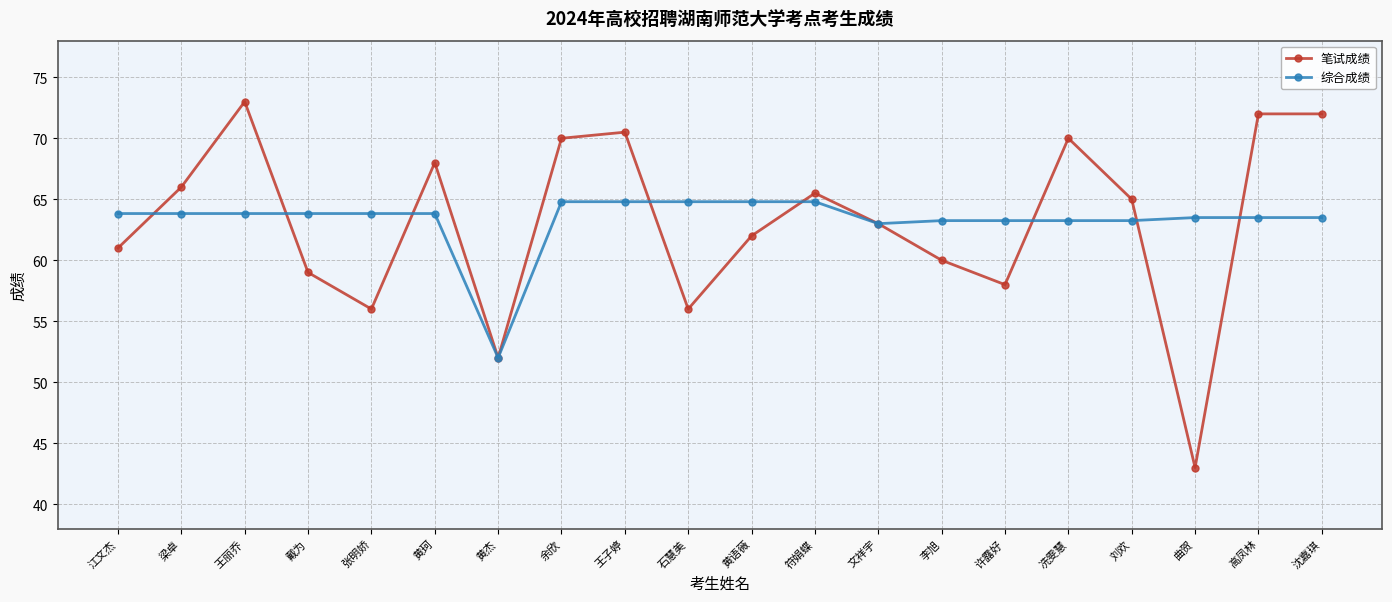

Is the value of 综合成绩 at 黄杰 greater than the value of 笔试成绩 at 江文杰?

No